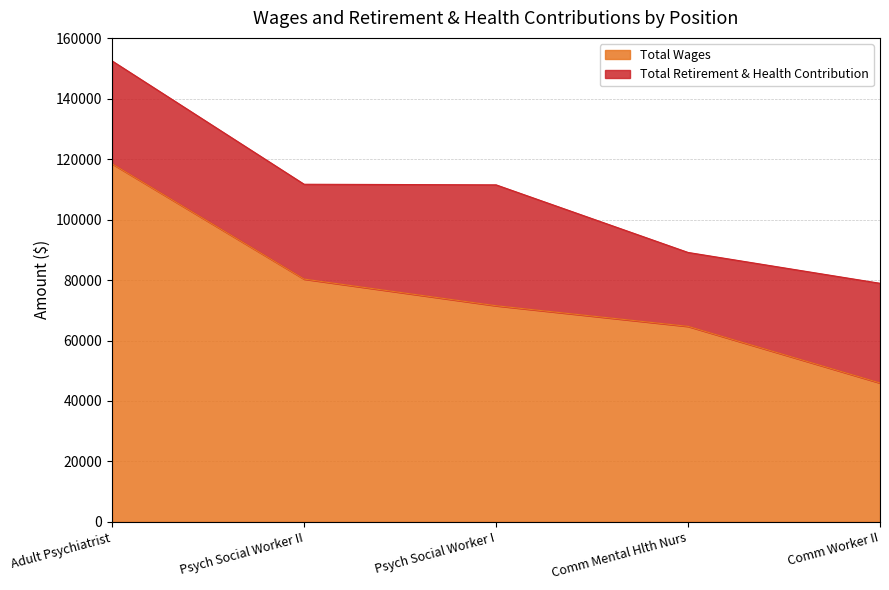

The value at Psych Social Worker II is 36522. True or false?

False